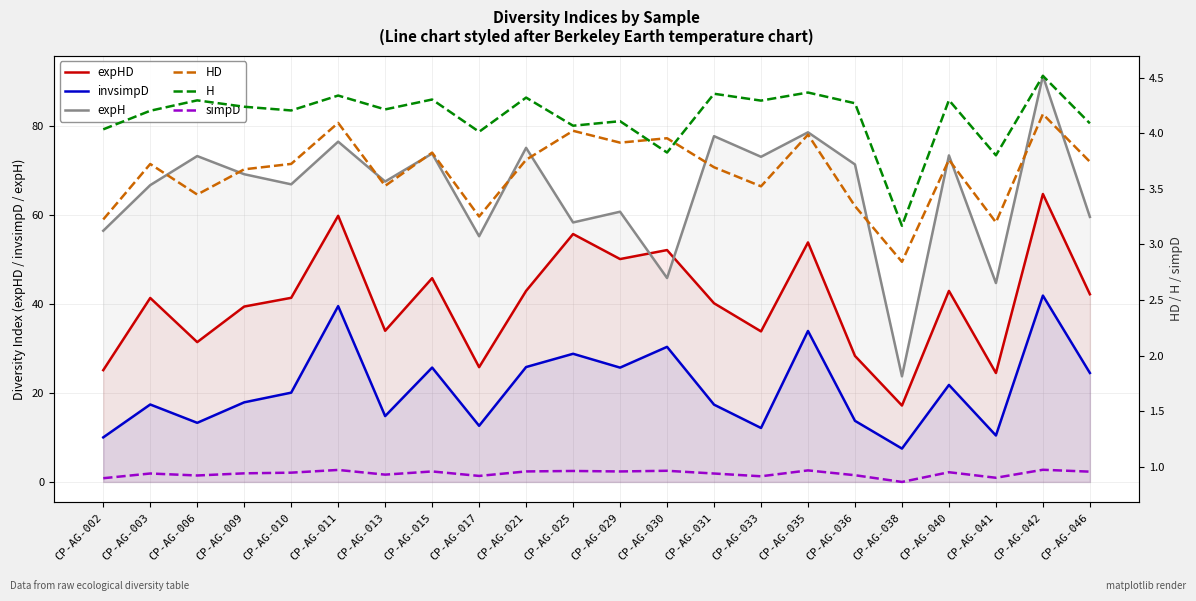

What is the value of the expHD point at the 4th from the left?

39.5